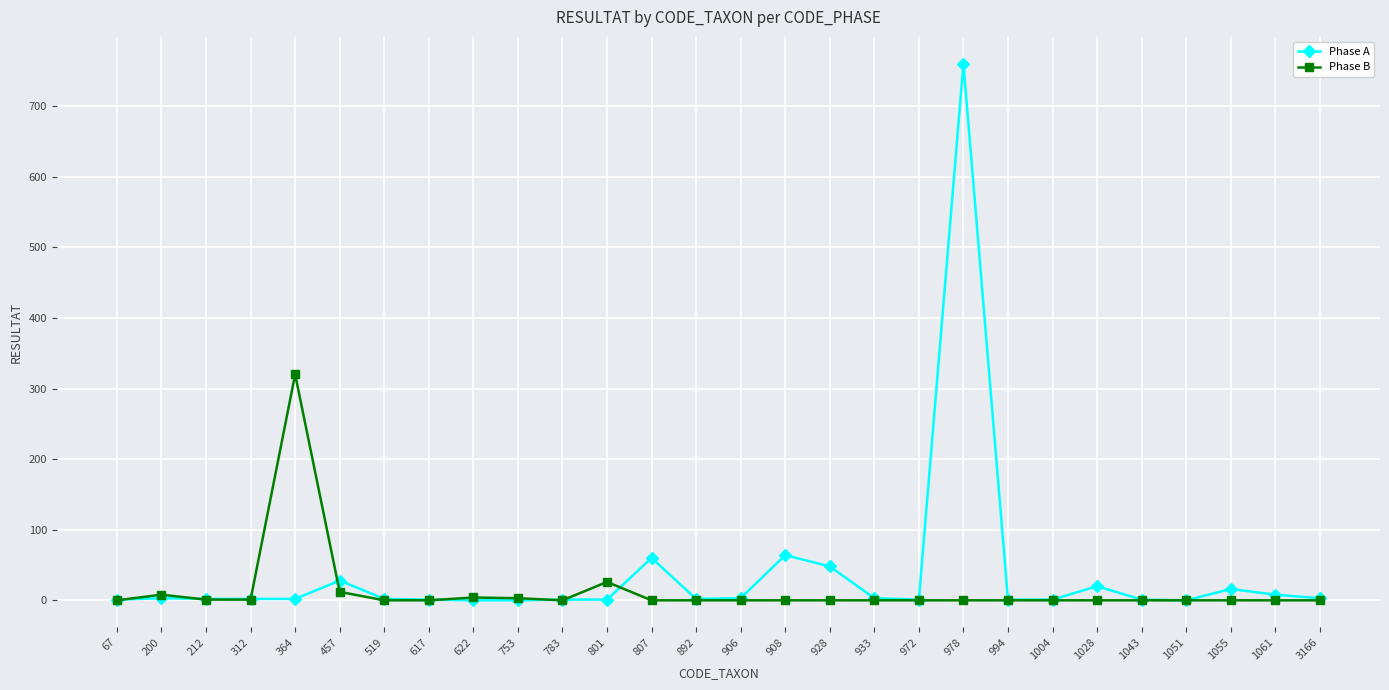

The Phase B series shows 0 at 783. True or false?

True